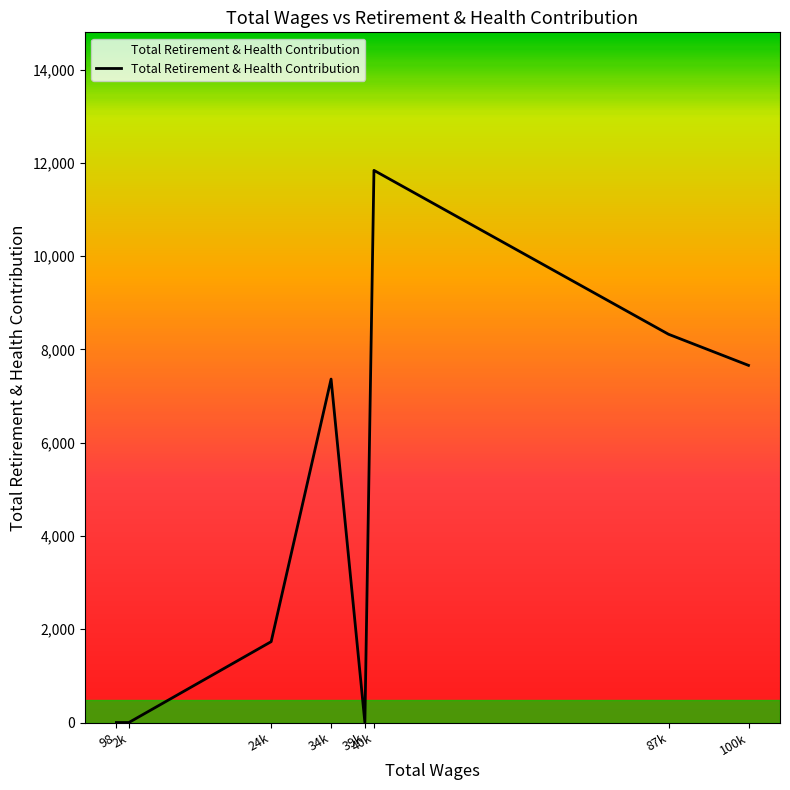

How many interior local peaks (higher than both neighbors) does the data have?

2